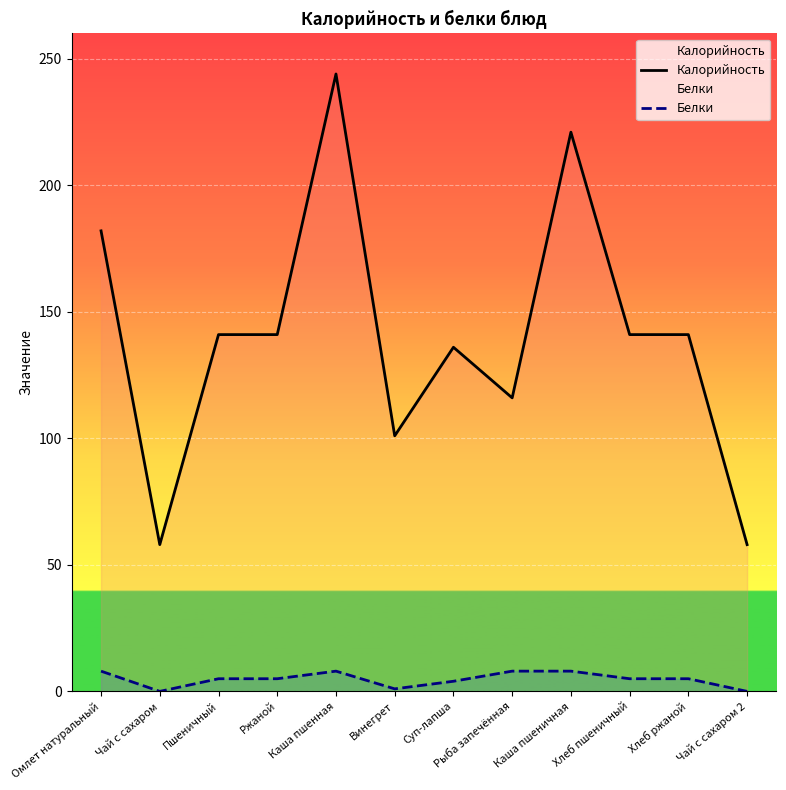

True or false: Белки and Калорийность intersect in this chart.

False